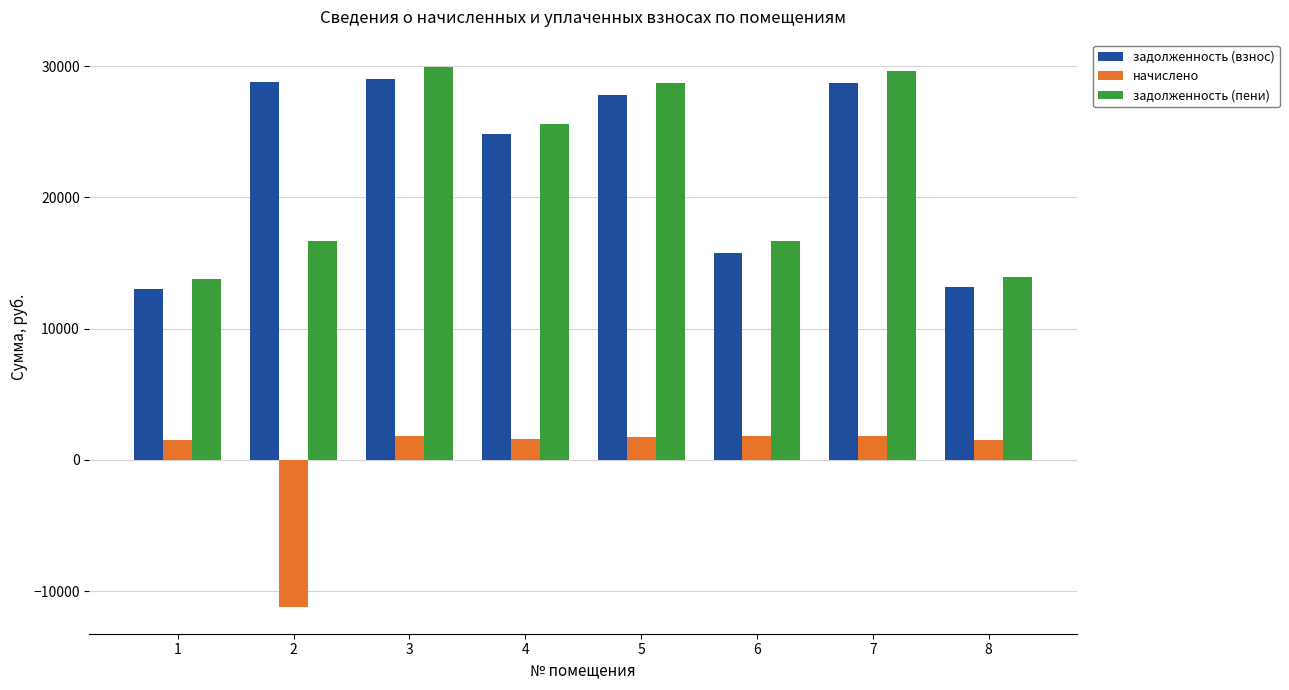

What is the total value across all series at 3?

60822.4